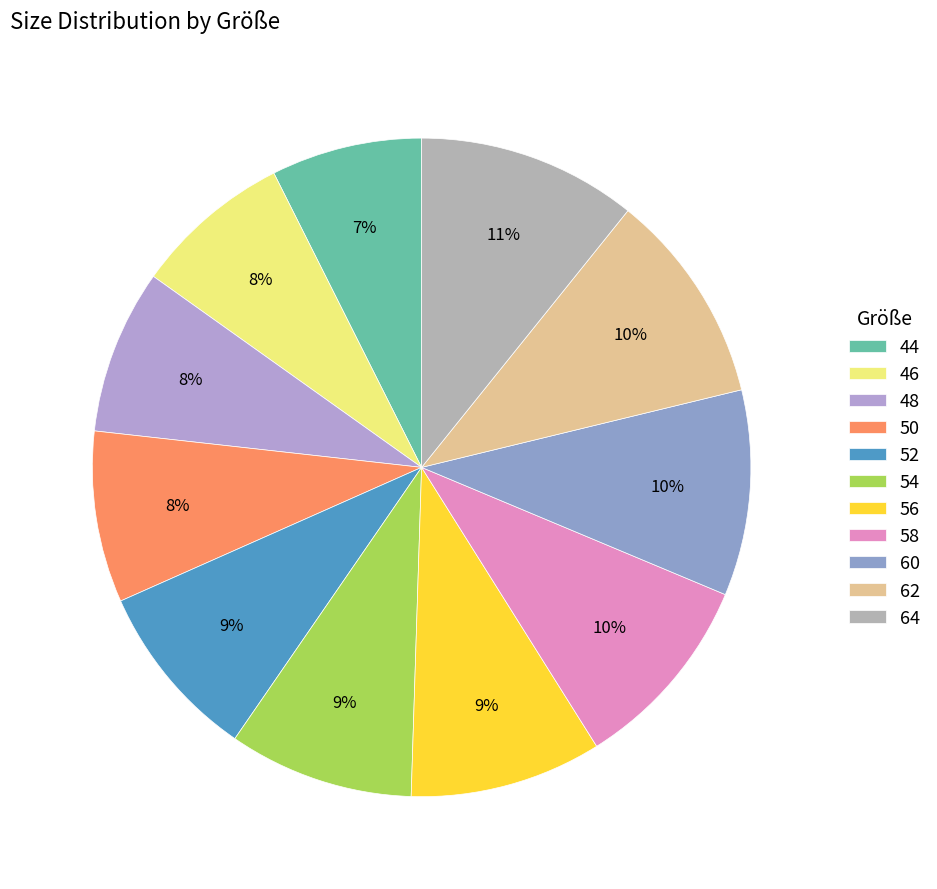

Count the number of slices in the pie.

11